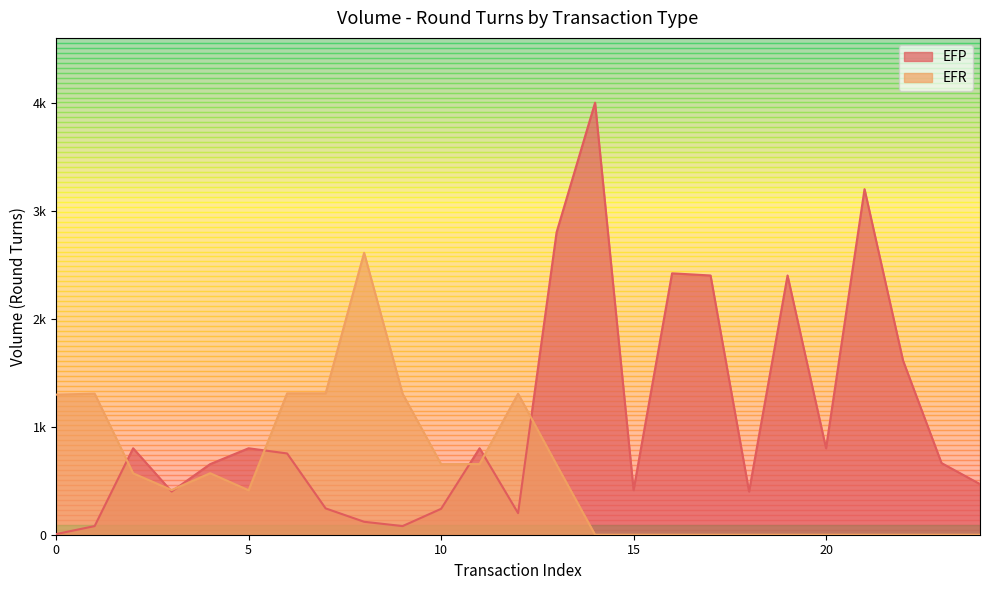

What is the value of the 16th point from the left?

400